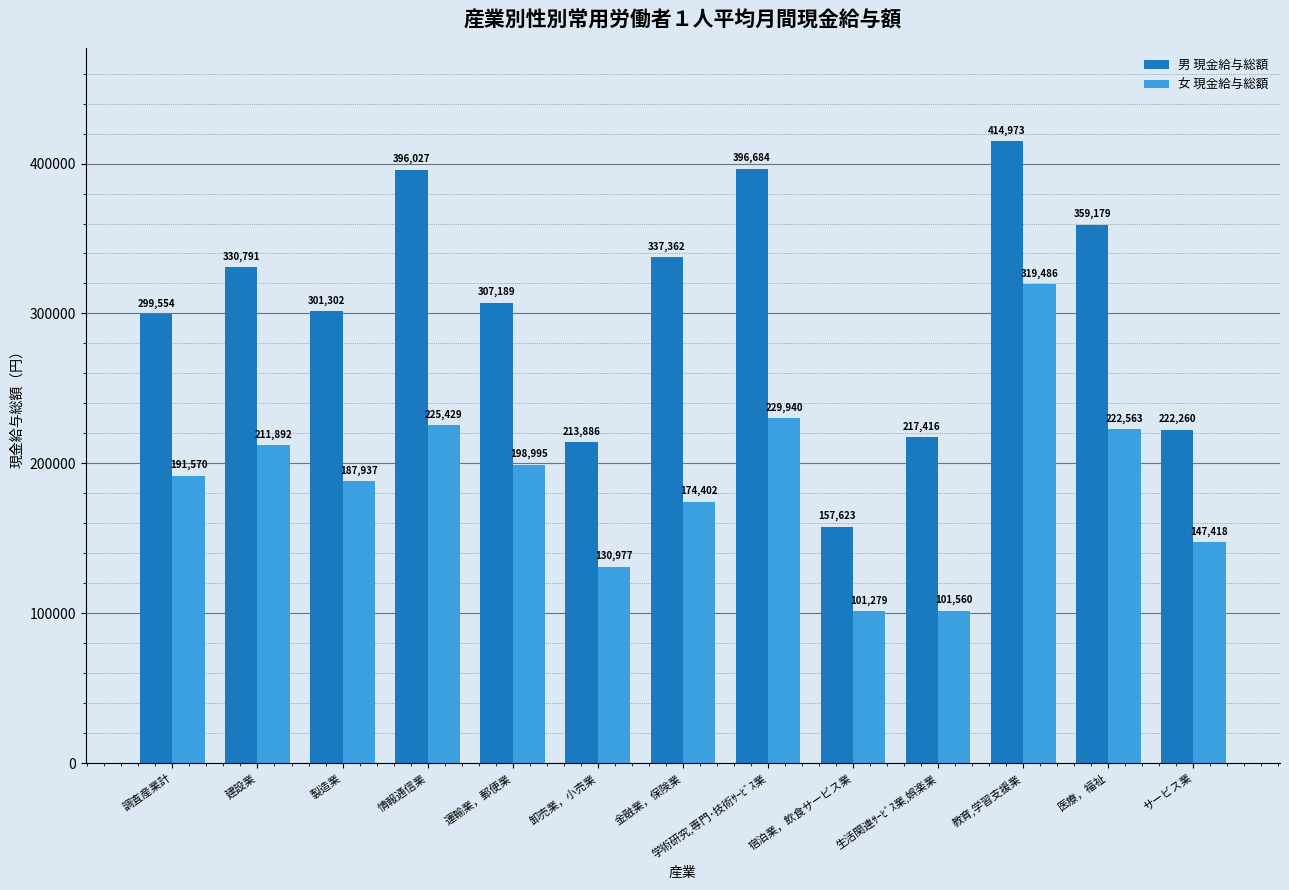

List the series in order of their peak value, lowest first.

女 現金給与総額, 男 現金給与総額